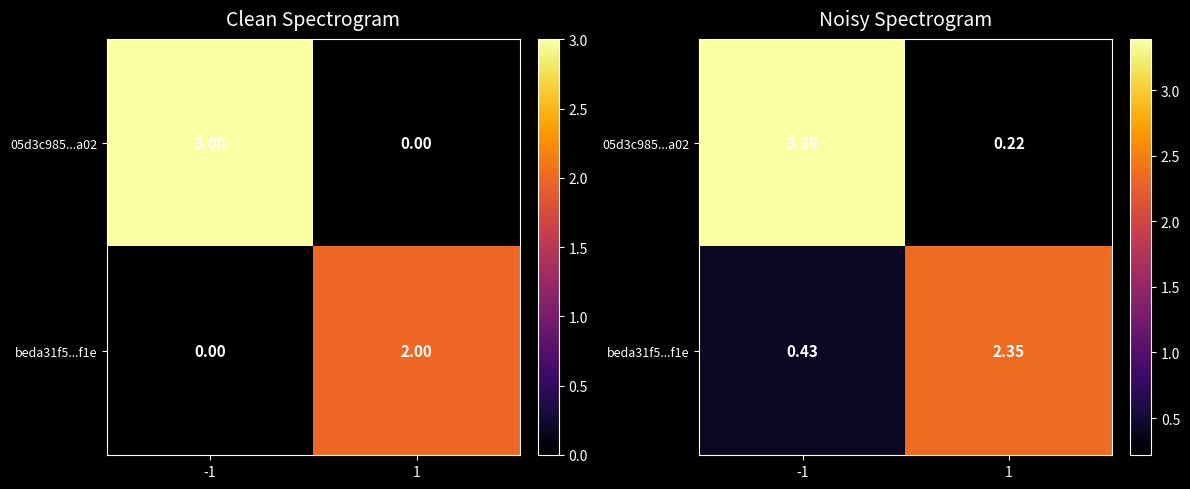

At which category is the sum across all series the highest?

-1